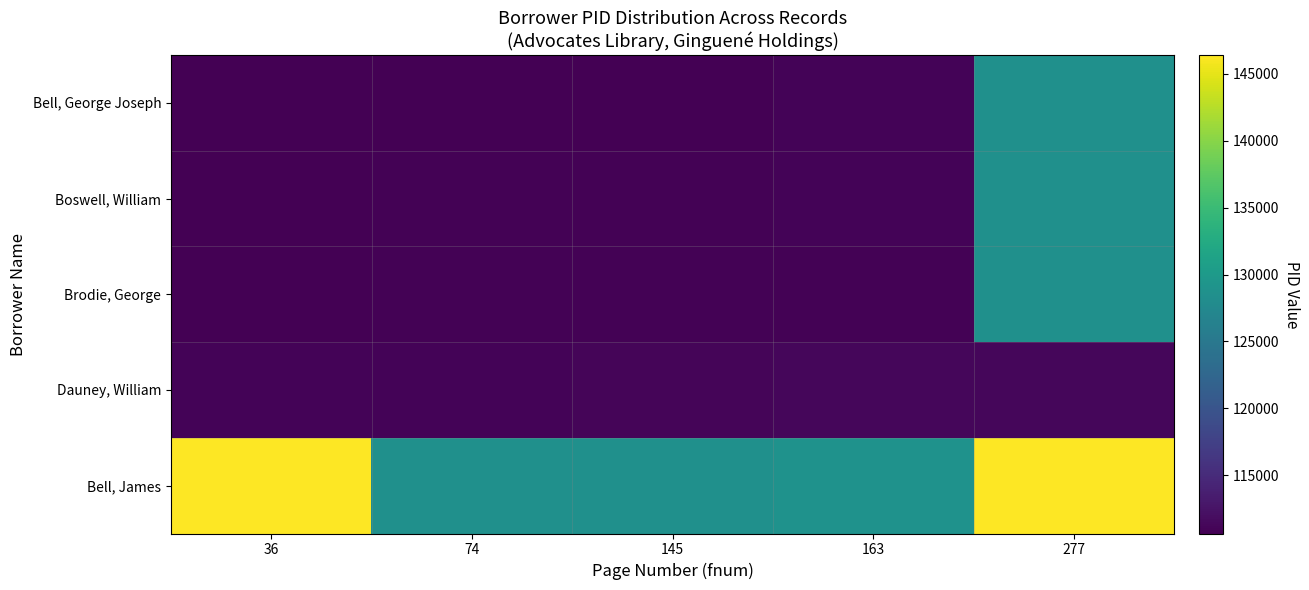

Rank the series by their maximum value, from lowest to highest.

Dauney, William, Bell, George Joseph, Boswell, William, Brodie, George, Bell, James